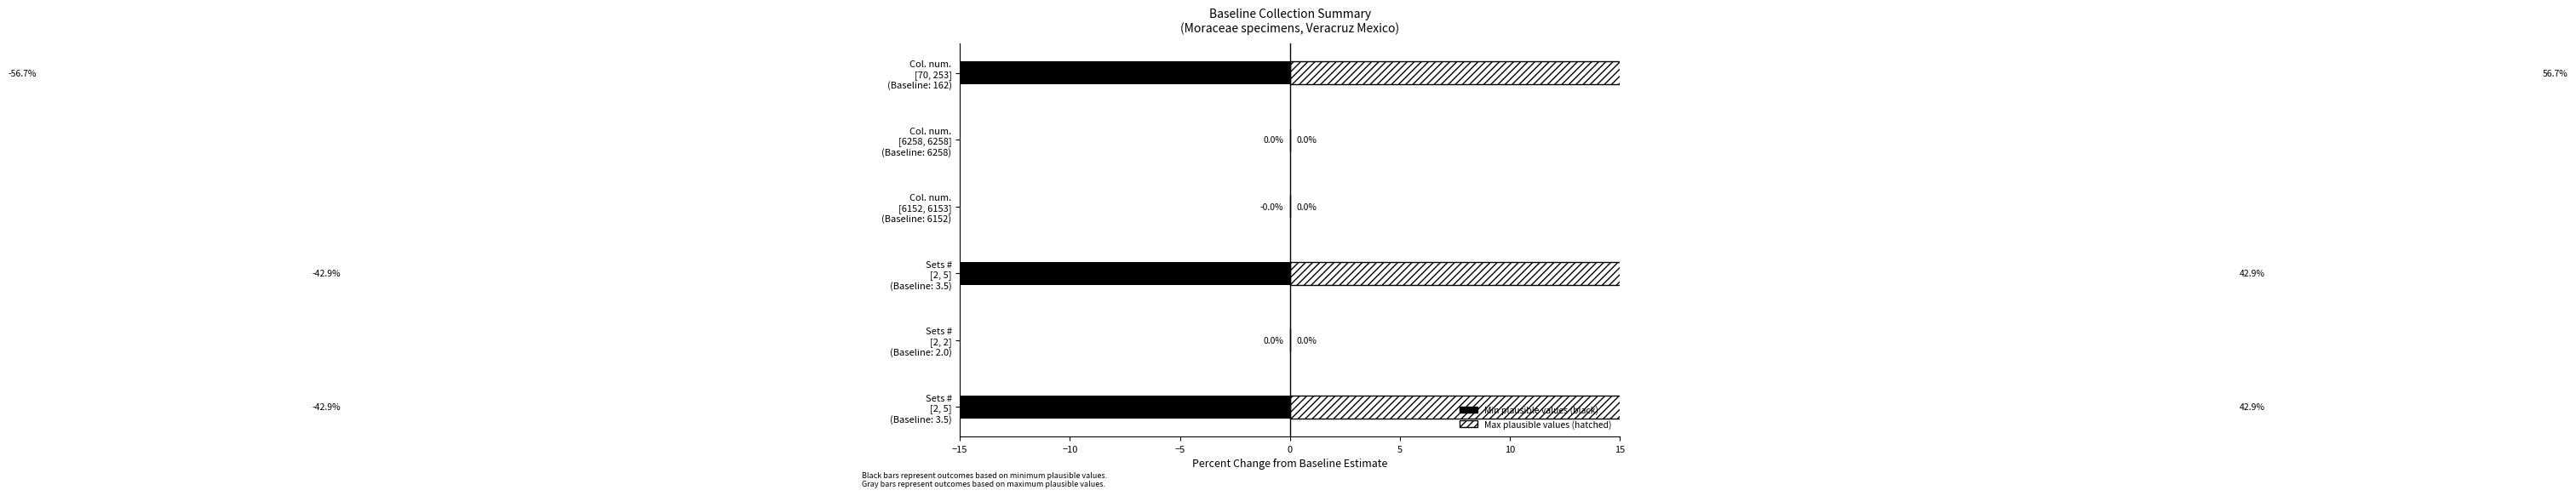

At how many categories does at least one series exceed -13?

6